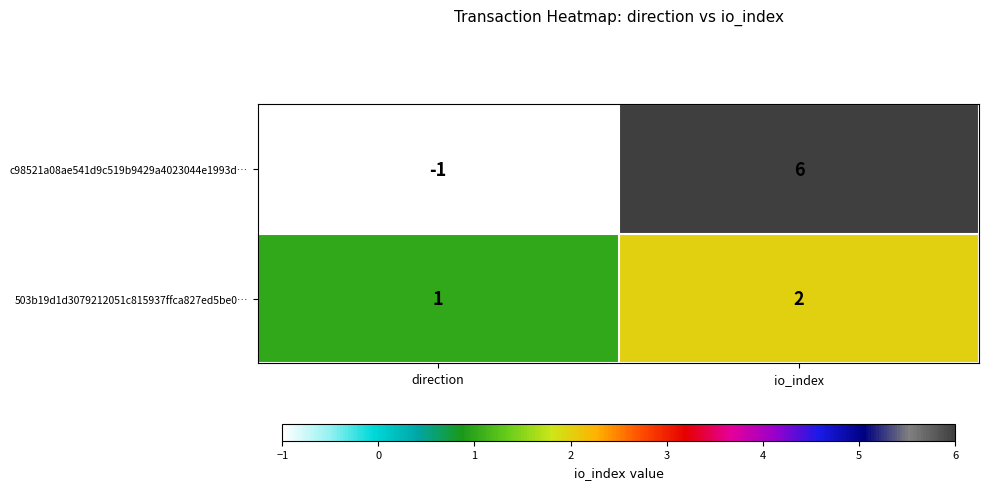

Between direction and io_index, which series saw the biggest shift?

c98521a08ae541d9c519b9429a4023044e1993d…